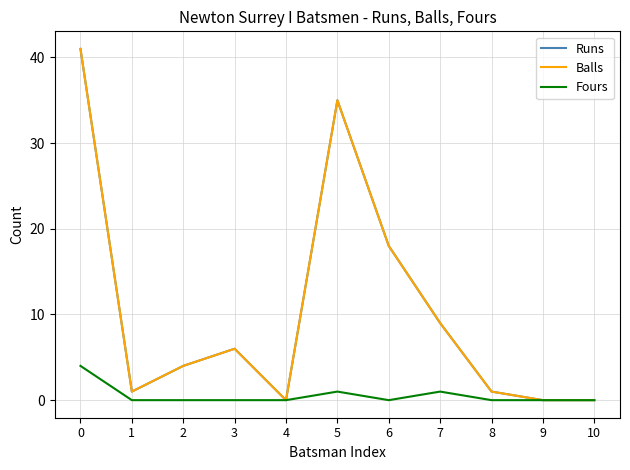

Where is the first local maximum for Balls?

3